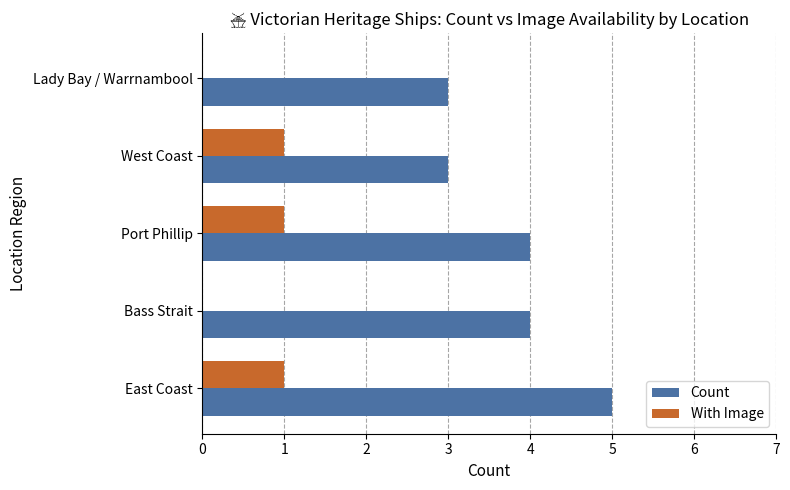

The value of Count at Bass Strait is 2. True or false?

False